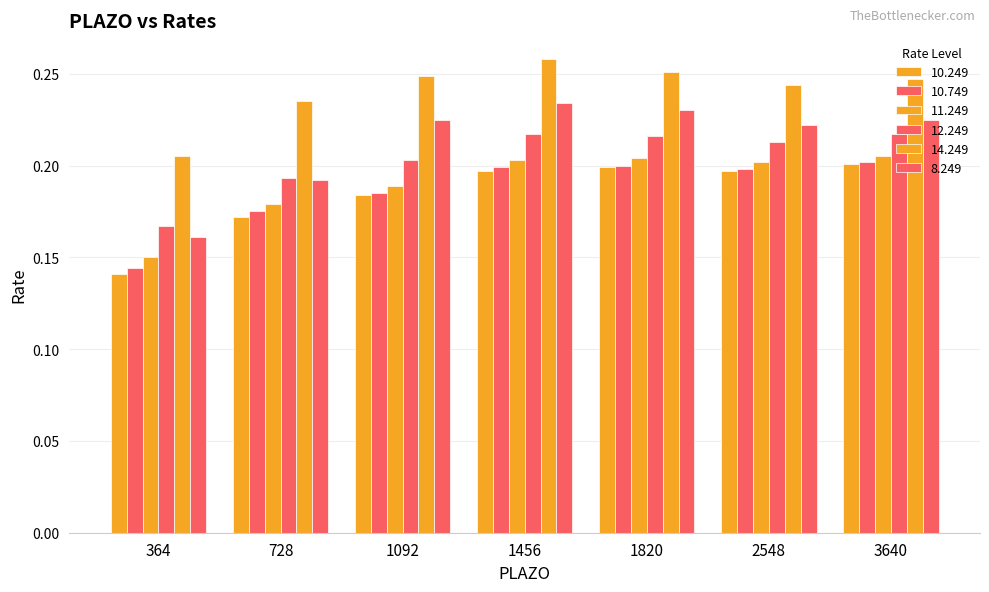

Between 728 and 3640, which is larger?

3640